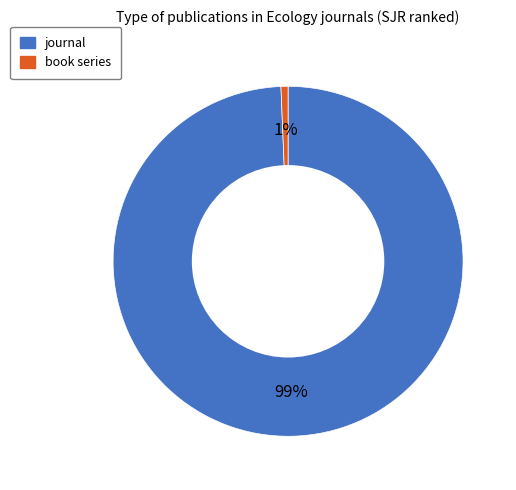

Which slice is the smallest?

book series